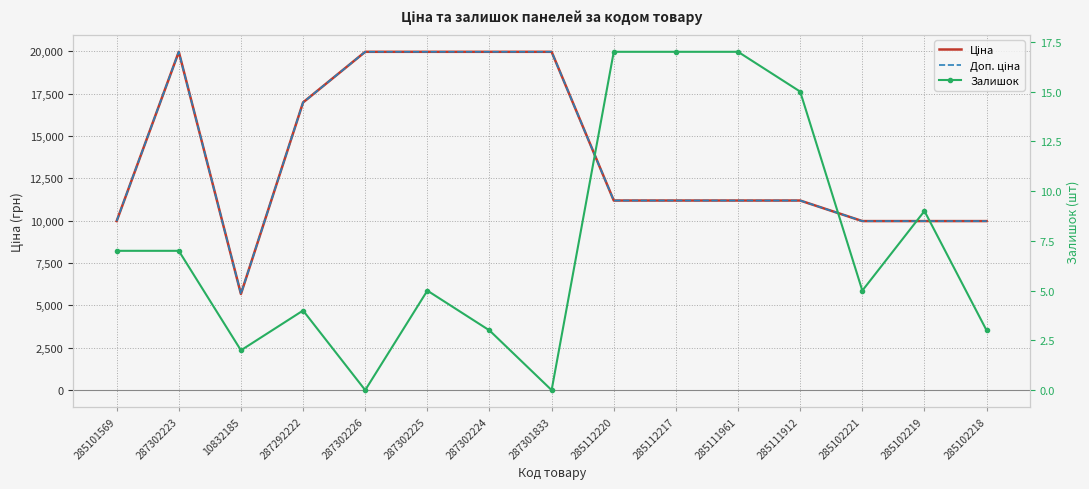

Rank the categories by Залишок value from highest to lowest.

285112220, 285112217, 285111961, 285111912, 285102219, 285101569, 287302223, 287302225, 285102221, 287292222, 287302224, 285102218, 10832185, 287302226, 287301833